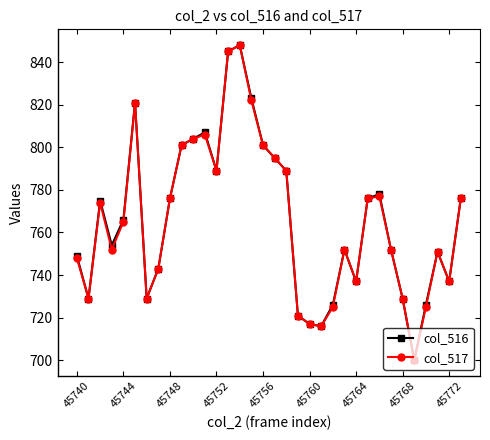

What is the minimum value for col_517?

700